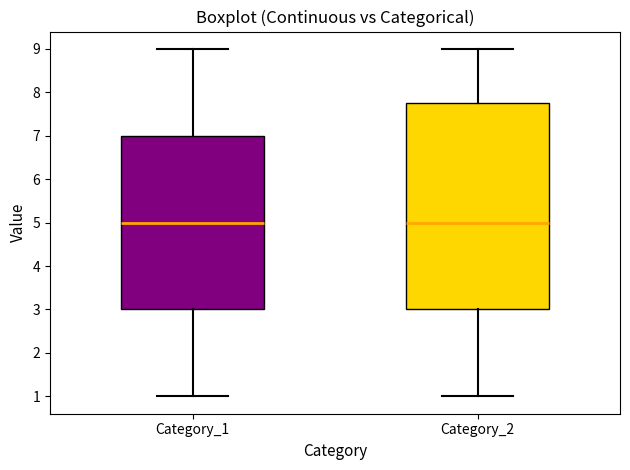

Comparing the boxes themselves (not the whiskers), which one is the tallest?

Category_2